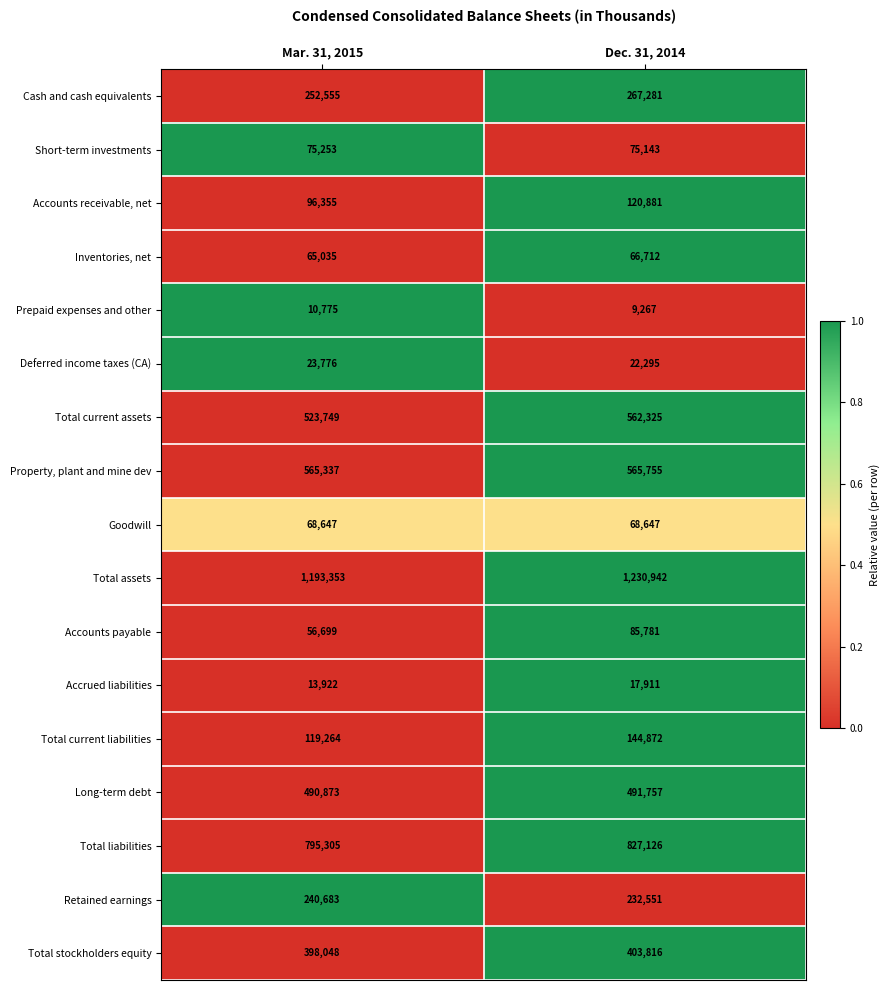

Read the Prepaid expenses and other value at Mar. 31, 2015, to the nearest 100.

10800